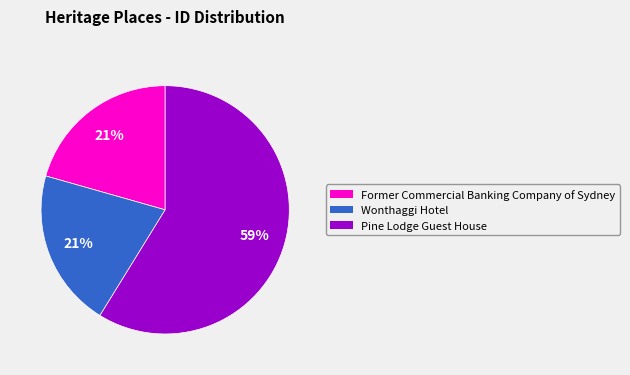

What percentage is the Former Commercial Banking Company of Sydney slice, to the nearest percent?

21%